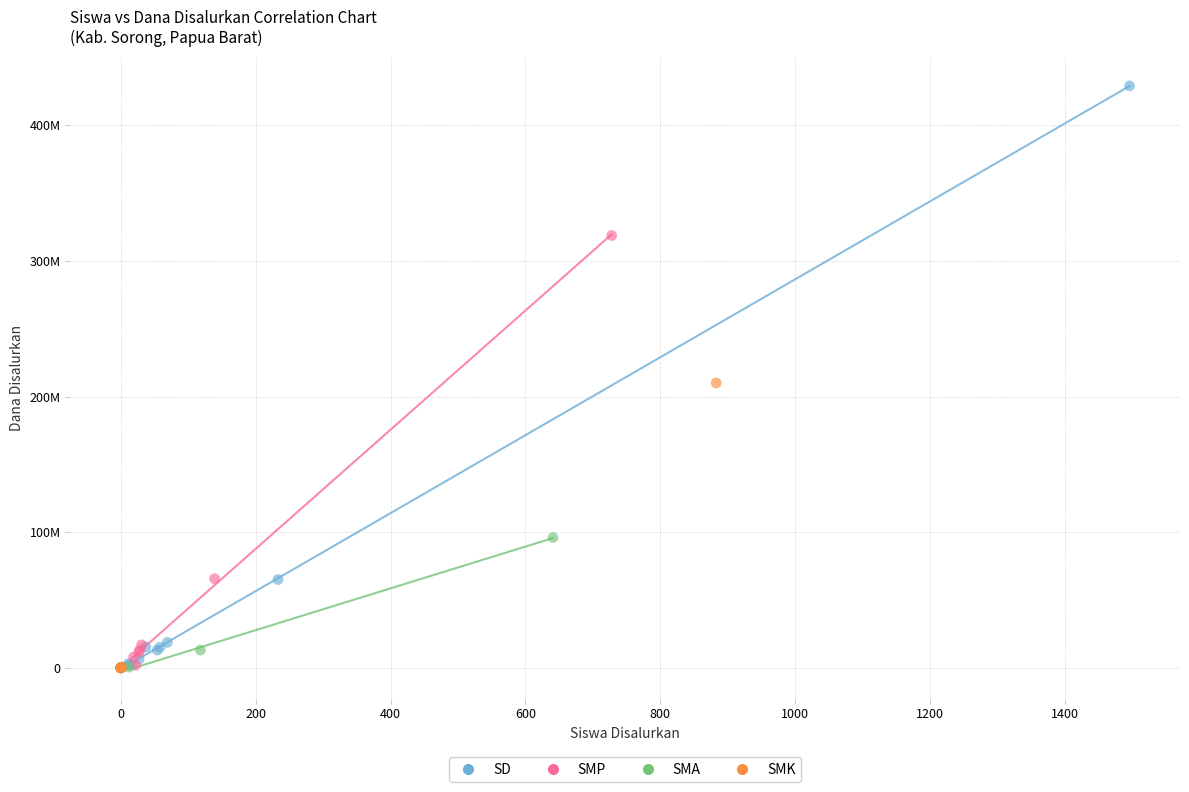

What are all the series names shown in the legend?

SD, SMP, SMA, SMK